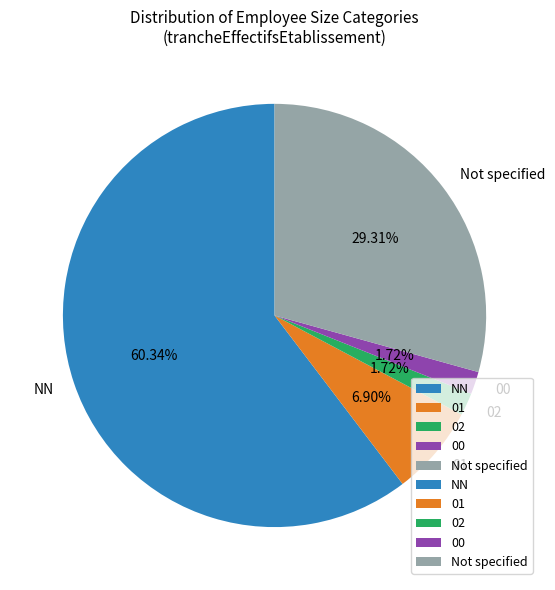

Count the number of slices in the pie.

5